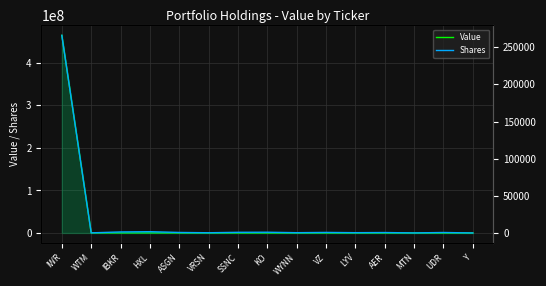

What is the greatest value displayed?

464287499